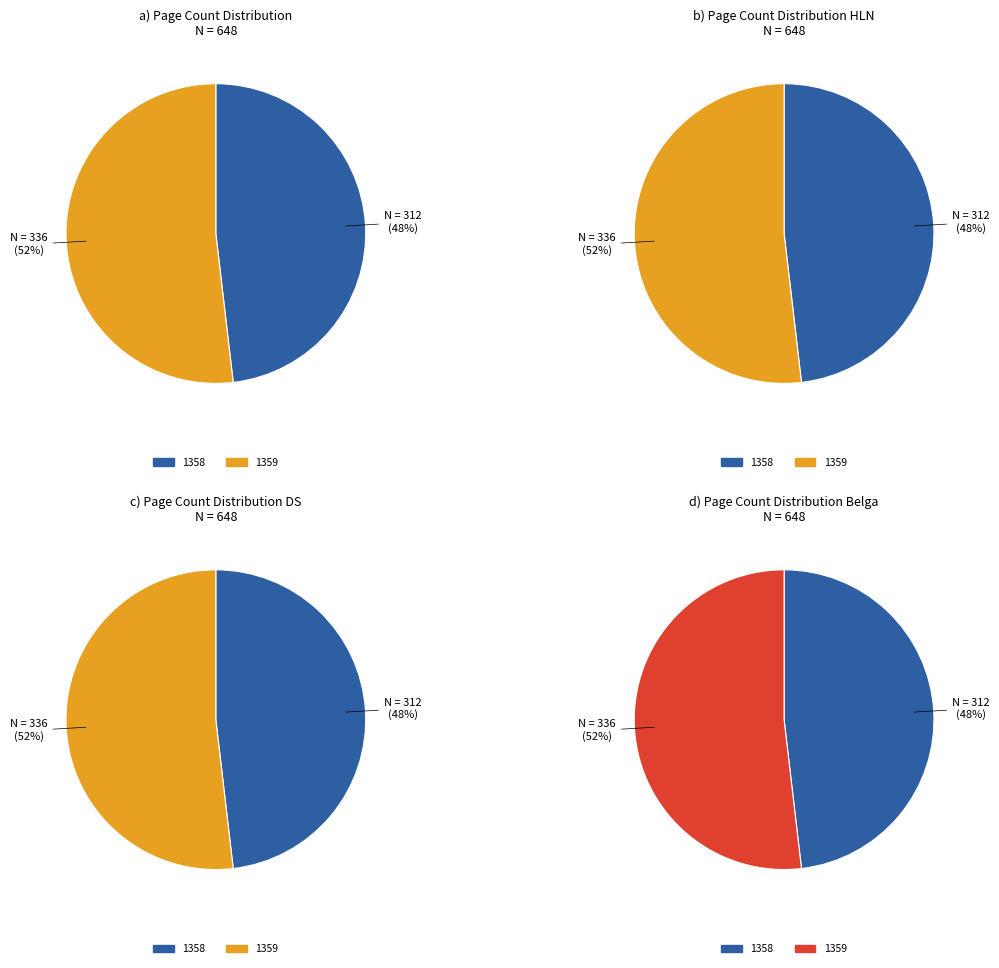

Which category has the biggest portion of the pie?

1359